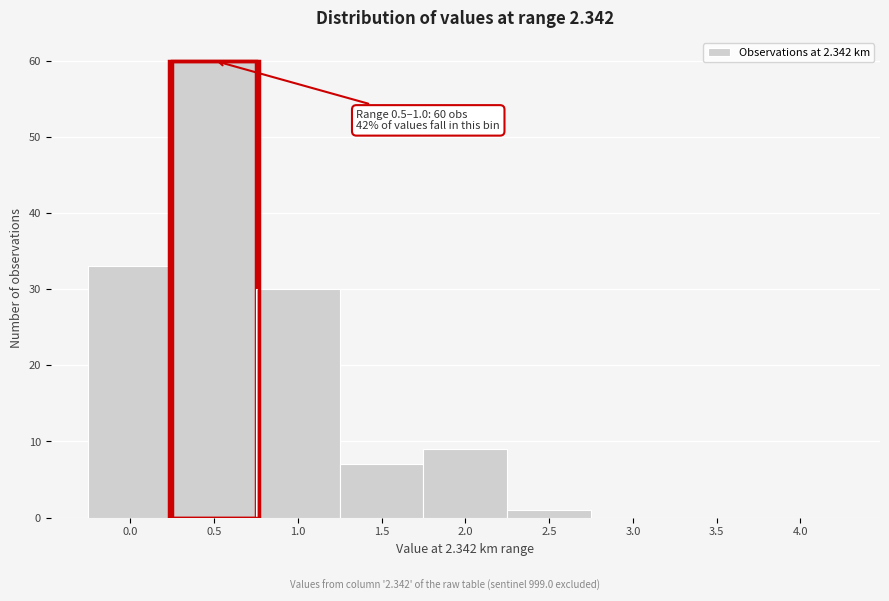

Reading left to right, extract all data points from this chart.

0.0=33	0.5=60	1.0=30	1.5=7	2.0=9	2.5=1	3.0=0	3.5=0	4.0=0